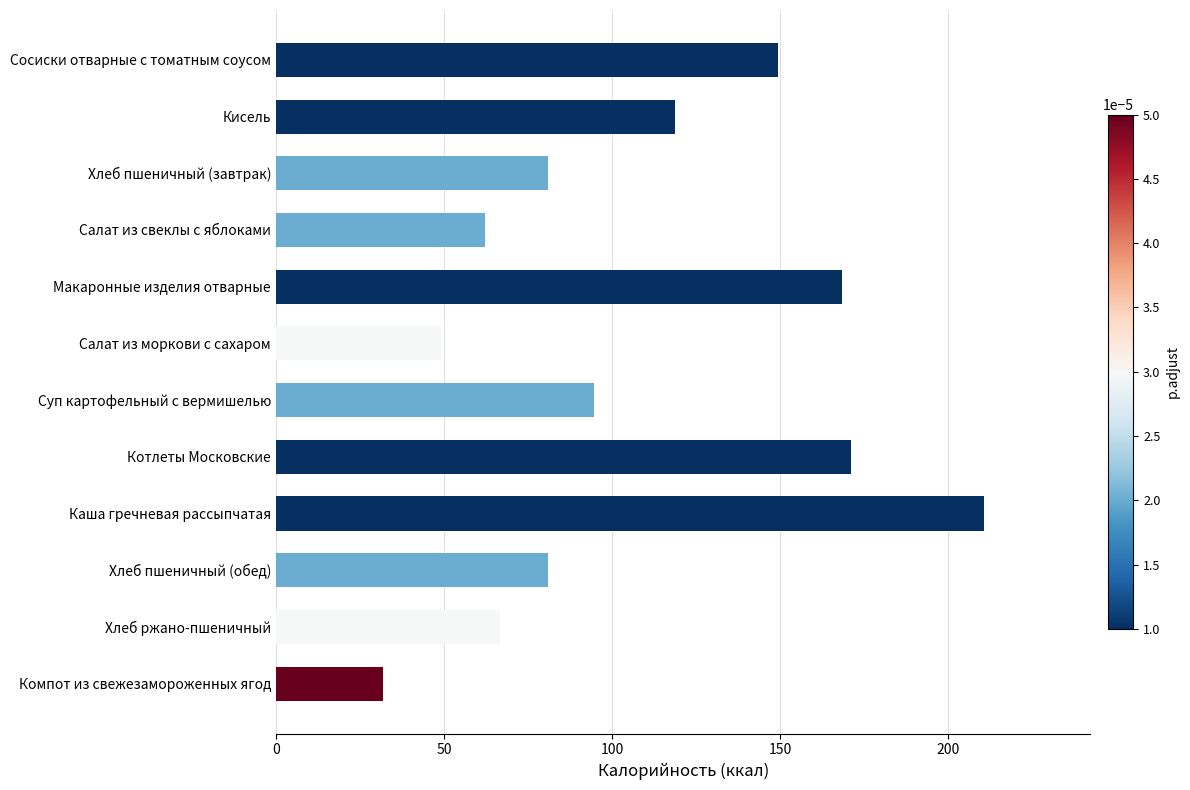

What is the smallest value displayed?

32.0